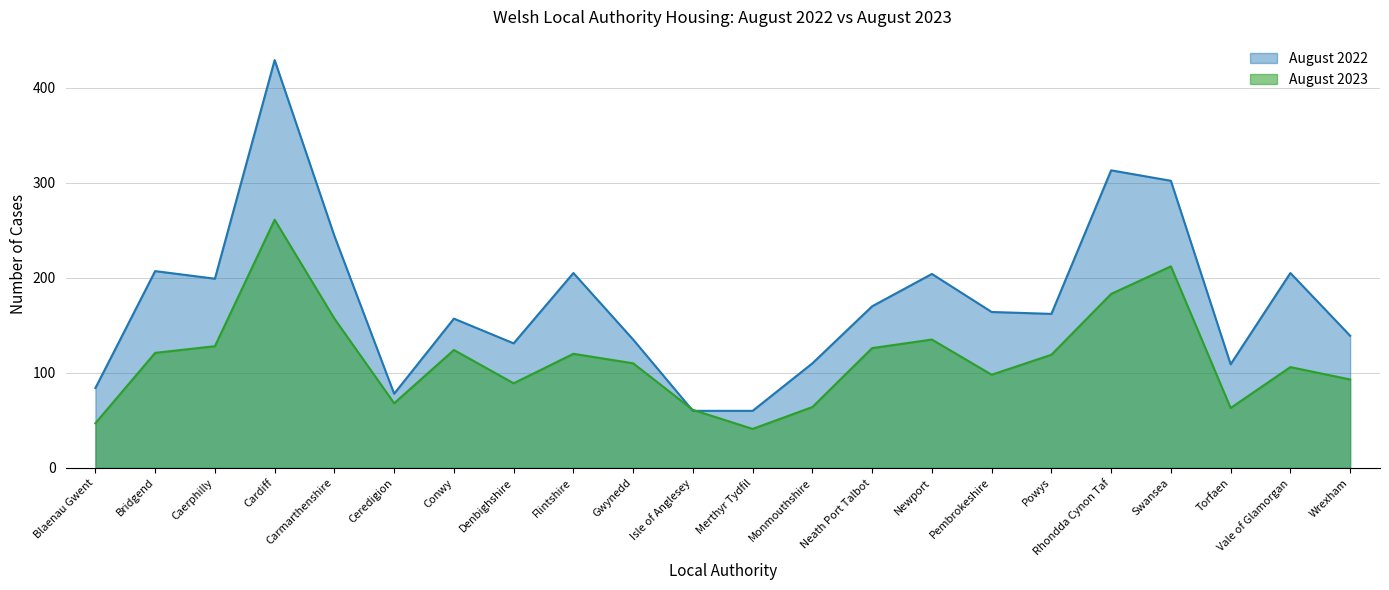

Where does the August 2022 series first go above 164?

Bridgend